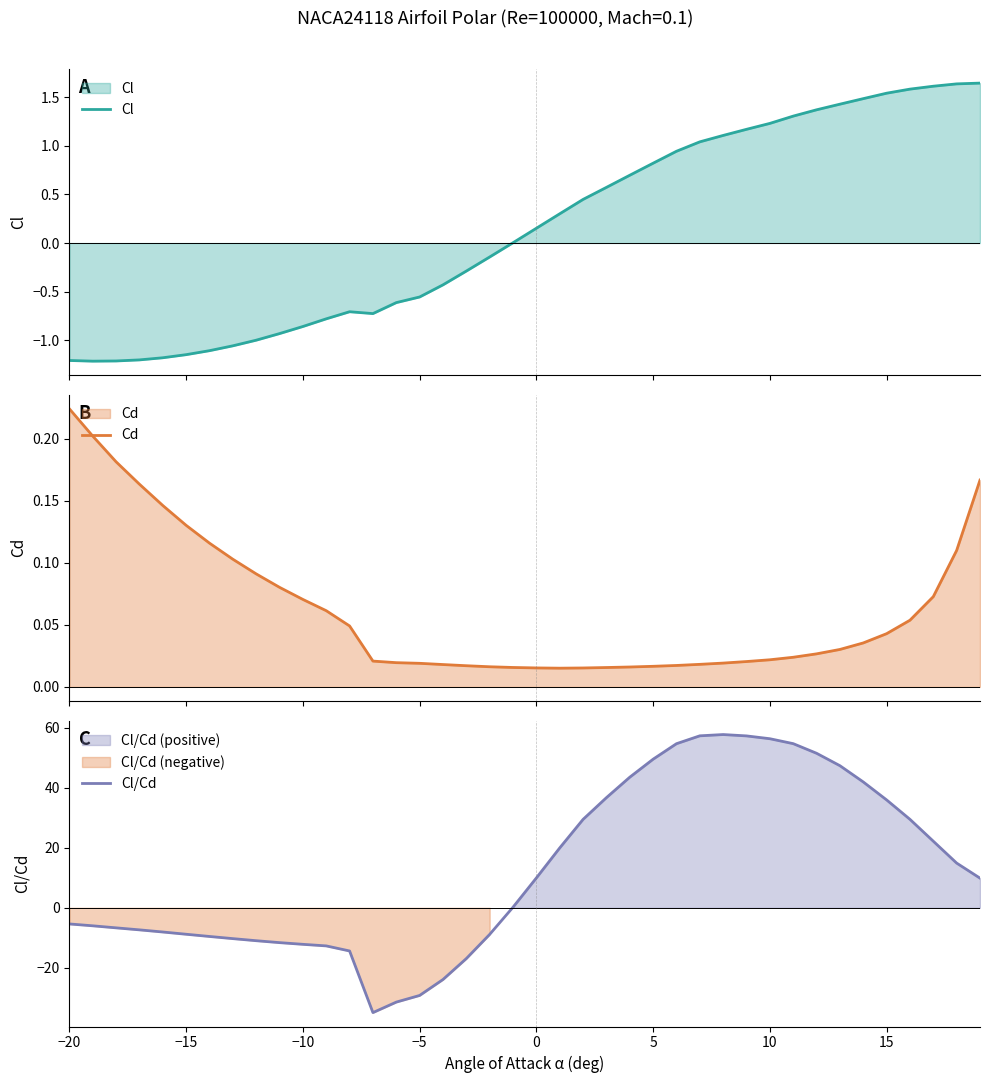

How many lines are shown in the chart?

3